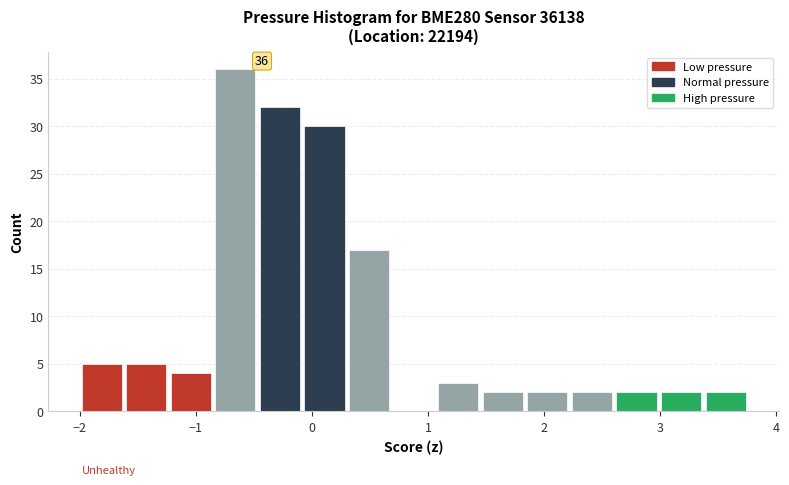

Read against the x-axis, roughly where is the centre of the tallest bar?

-0.7